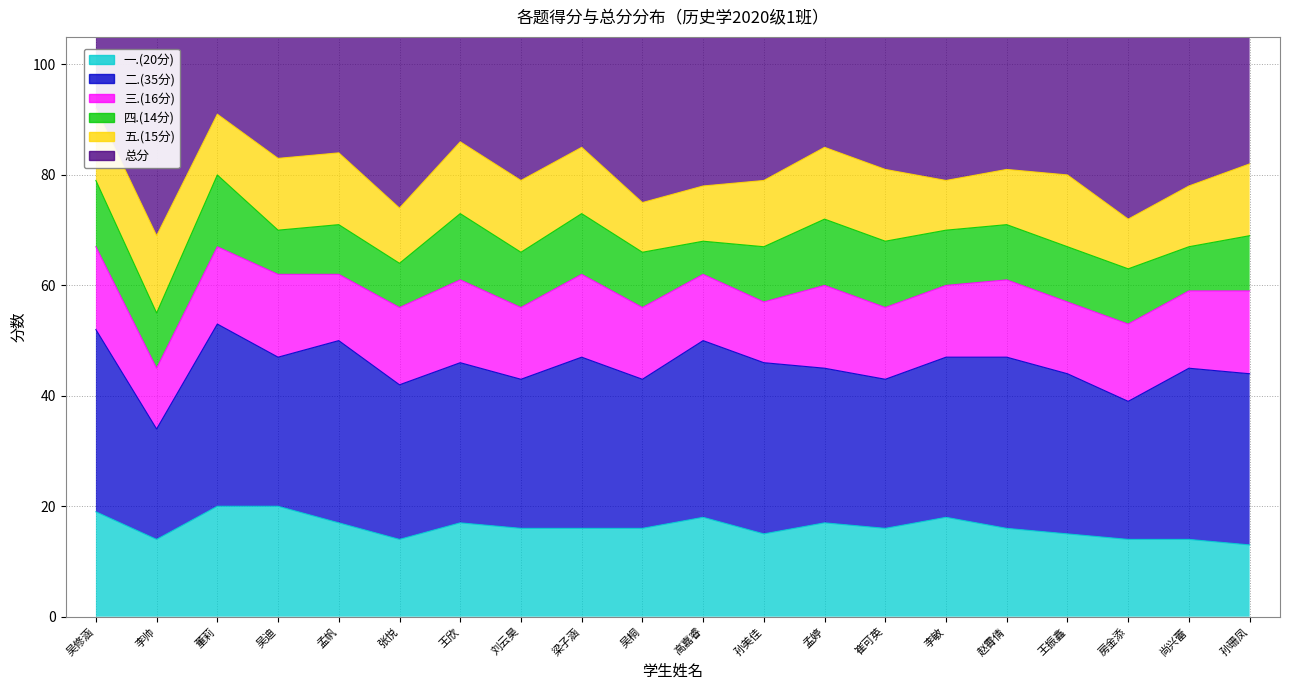

In 二.(35分), how many points are lower than both neighbors (excluding endpoints)?

7